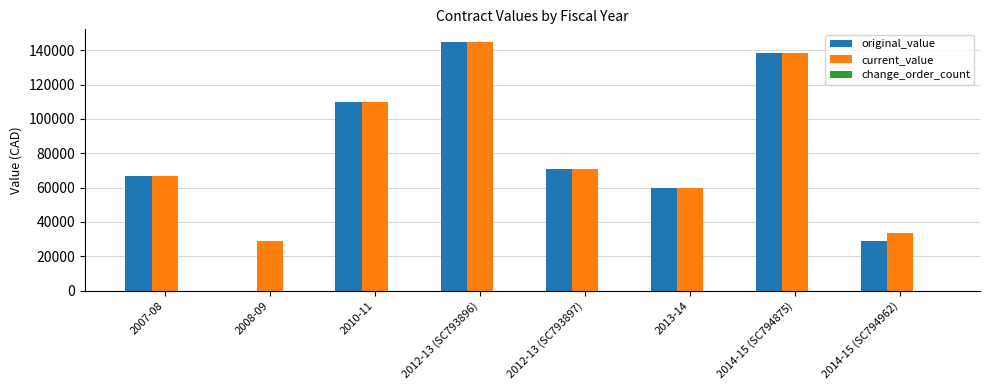

Count the number of categories in the chart.

8